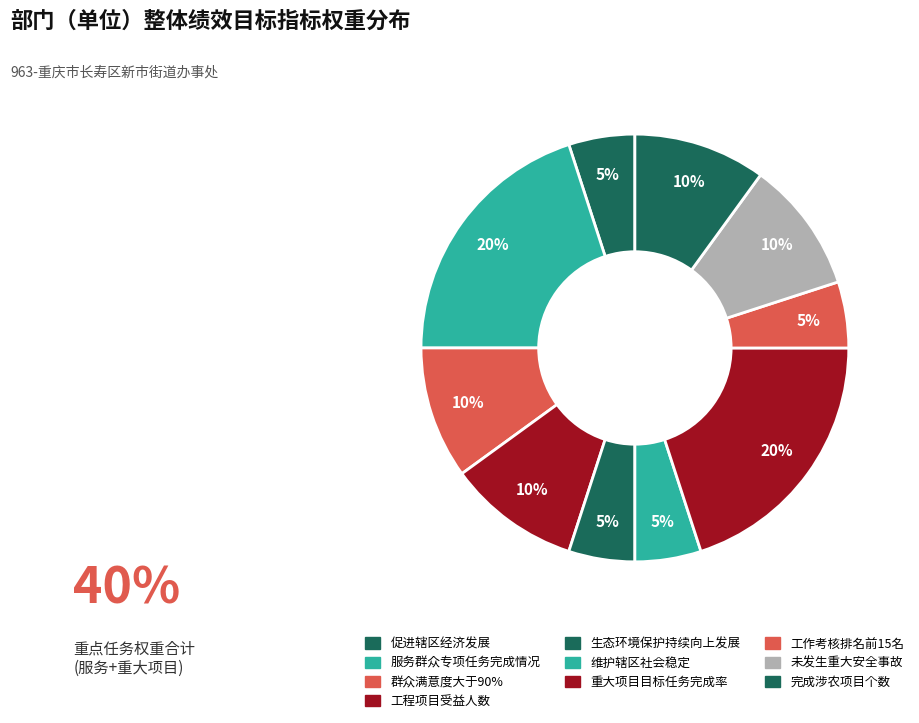

Count the number of slices in the pie.

10